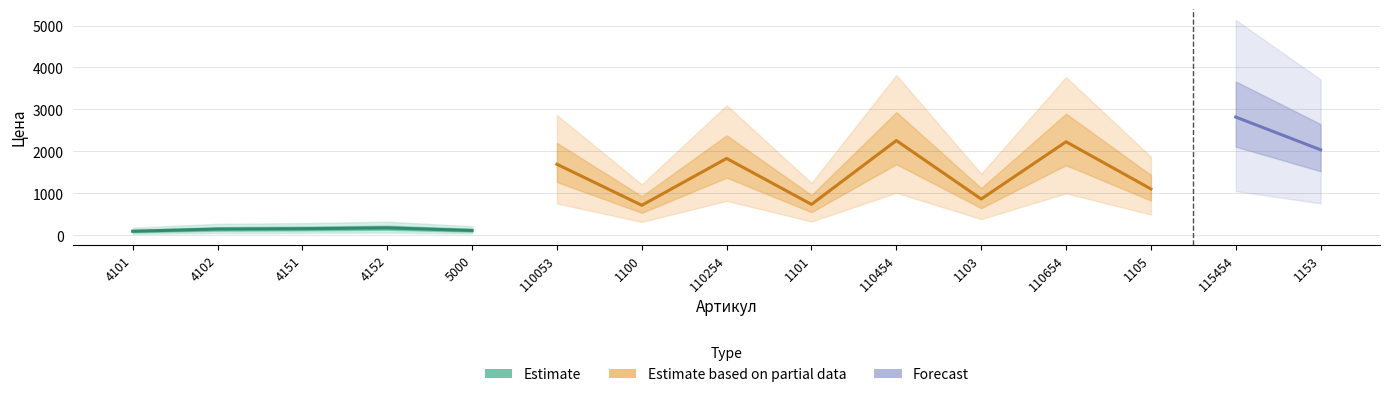

What is the change in value from 4102 to 4151?

+9